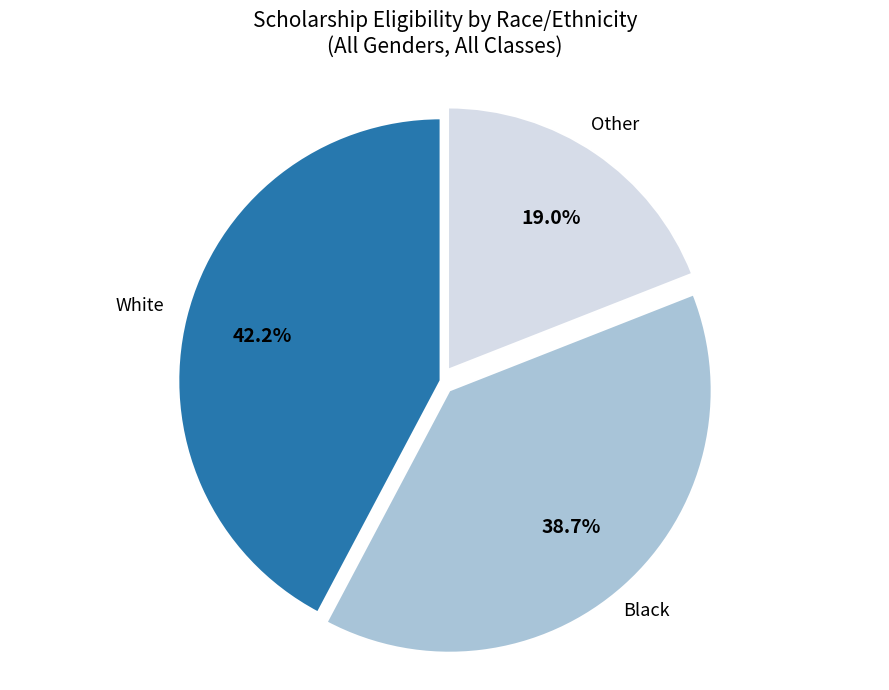

Is there any slice that represents more than half of the pie?

No